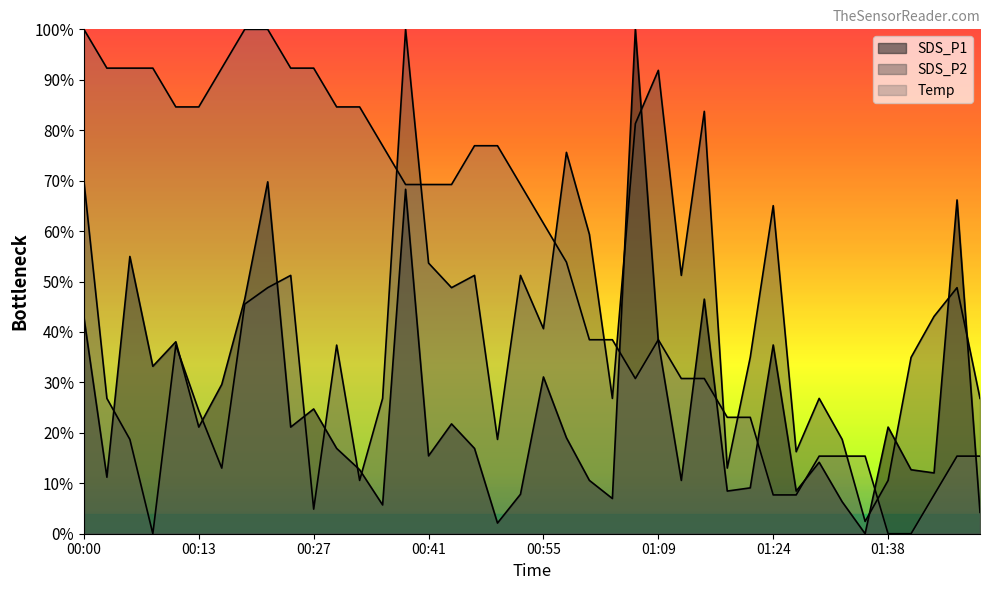

What position from the left is 00:30?

12